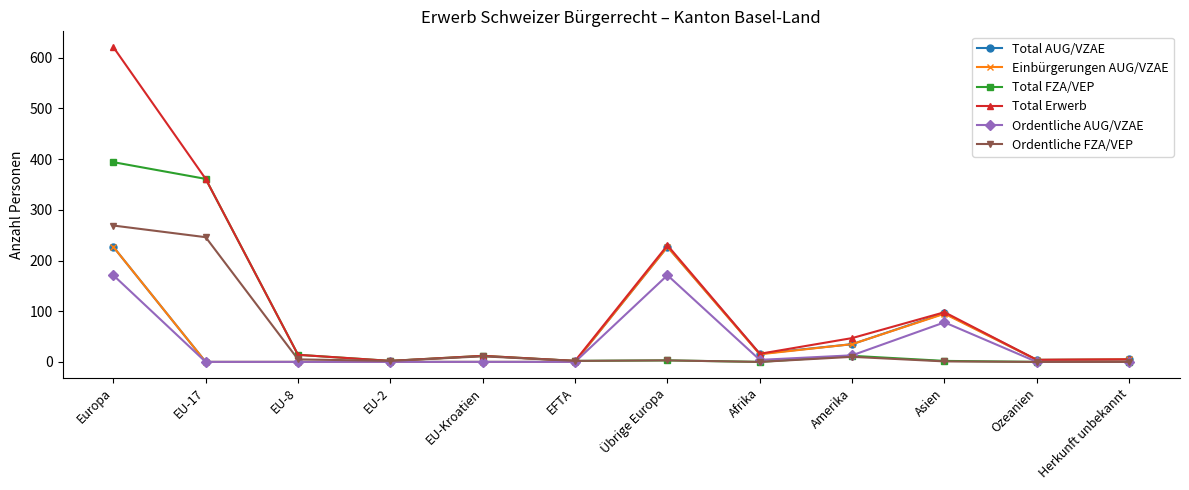

What is the label of the 10th point from the right?

EU-8